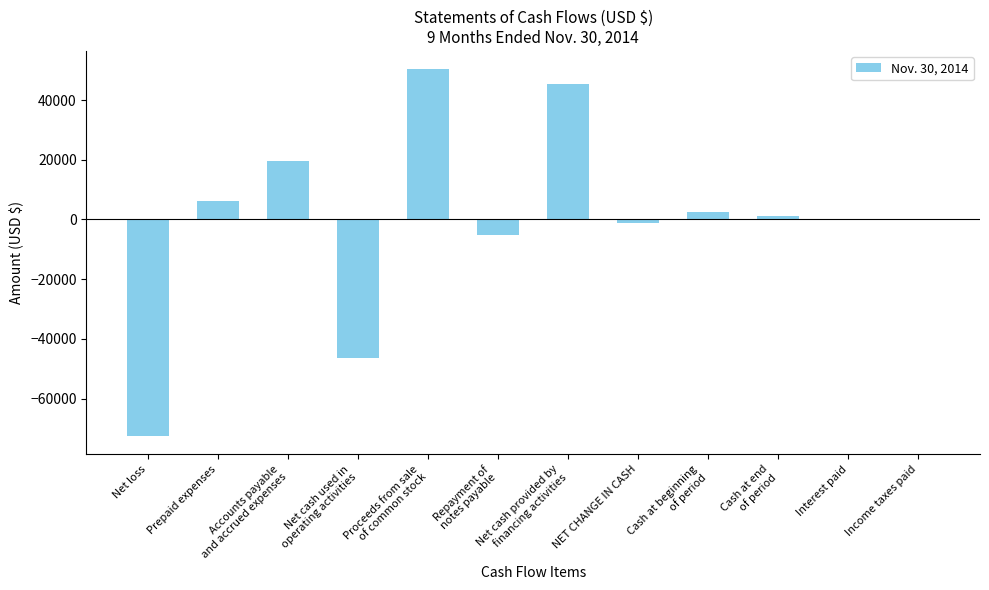

What is the sum of all values?

55